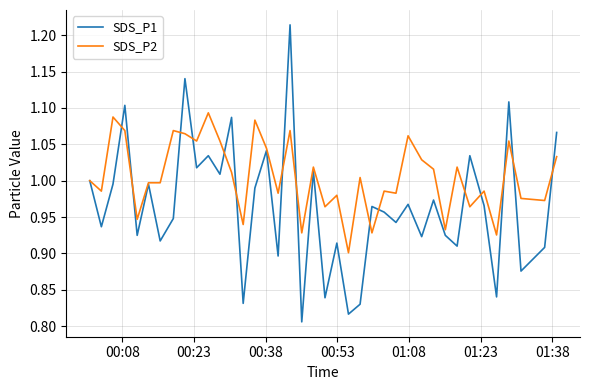

Which series has the largest total across all categories?

SDS_P2